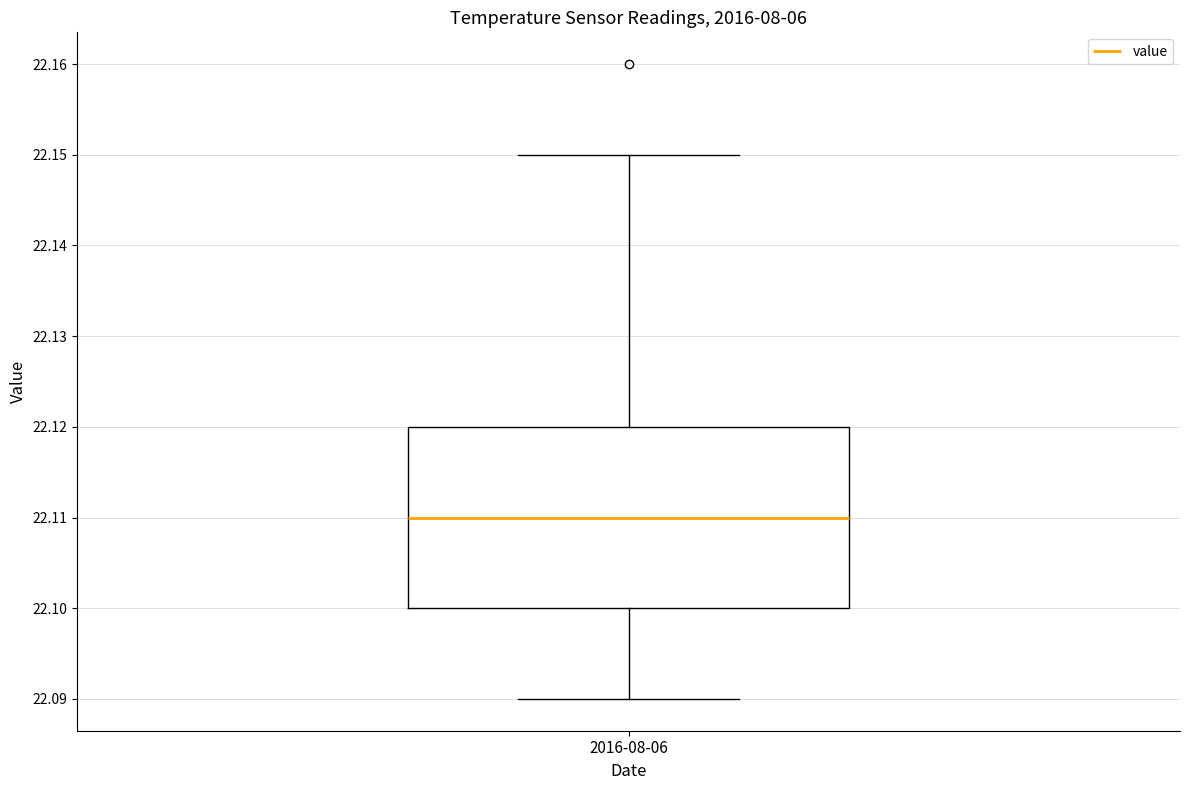

Read this box plot against the y-axis: the position of the median line, the range covered by the box, and the ends of both whiskers. The values are not printed on the chart, so give them approximately, as read against the axis.

median 22.11, box 22.10 to 22.12, whiskers 22.09 to 22.15